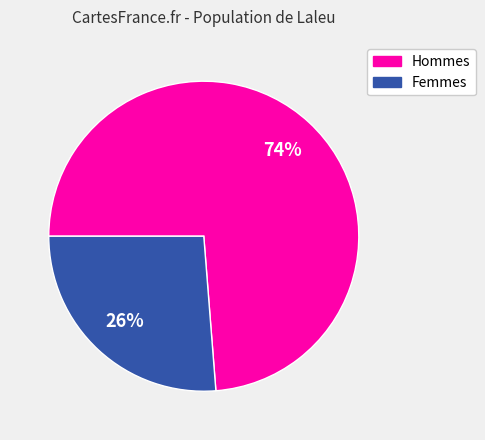

To the nearest percent, what is the average slice percentage?

50%